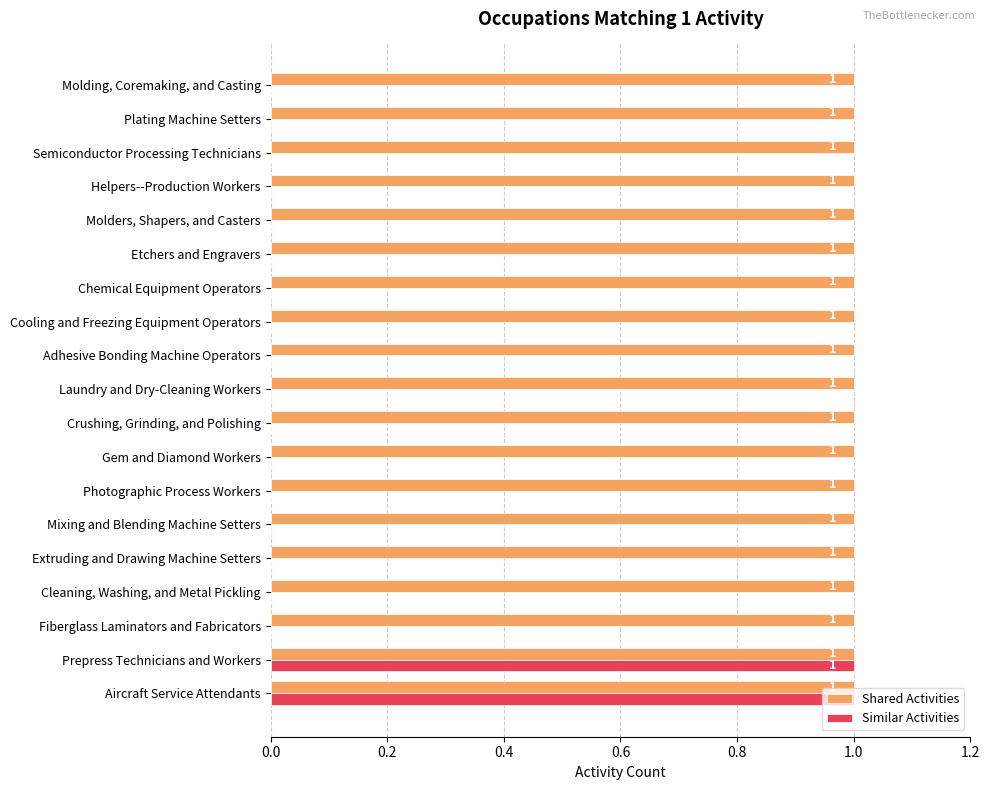

What is the maximum value for Similar Activities?

1